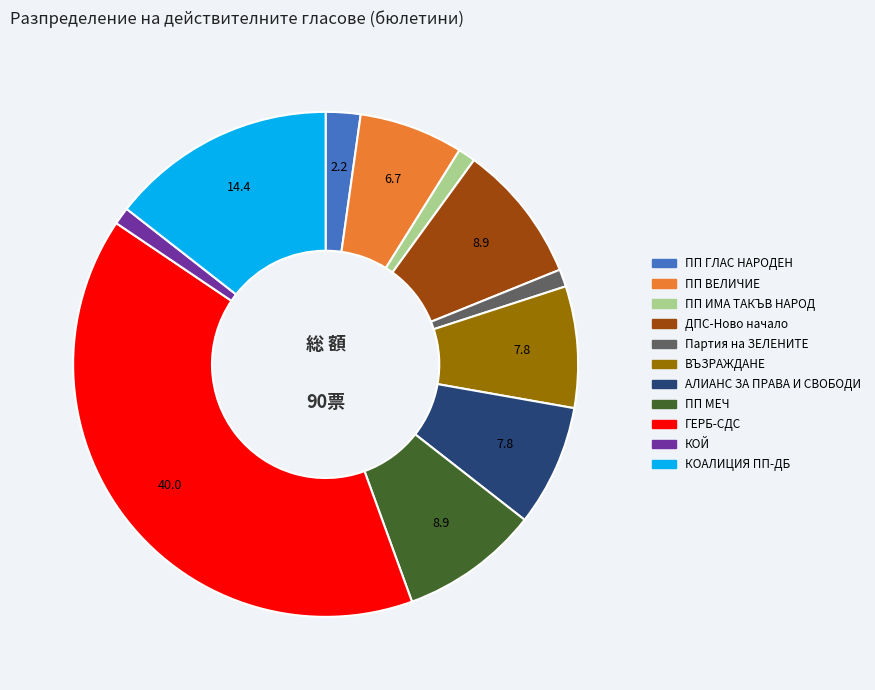

Is there any slice that represents more than half of the pie?

No